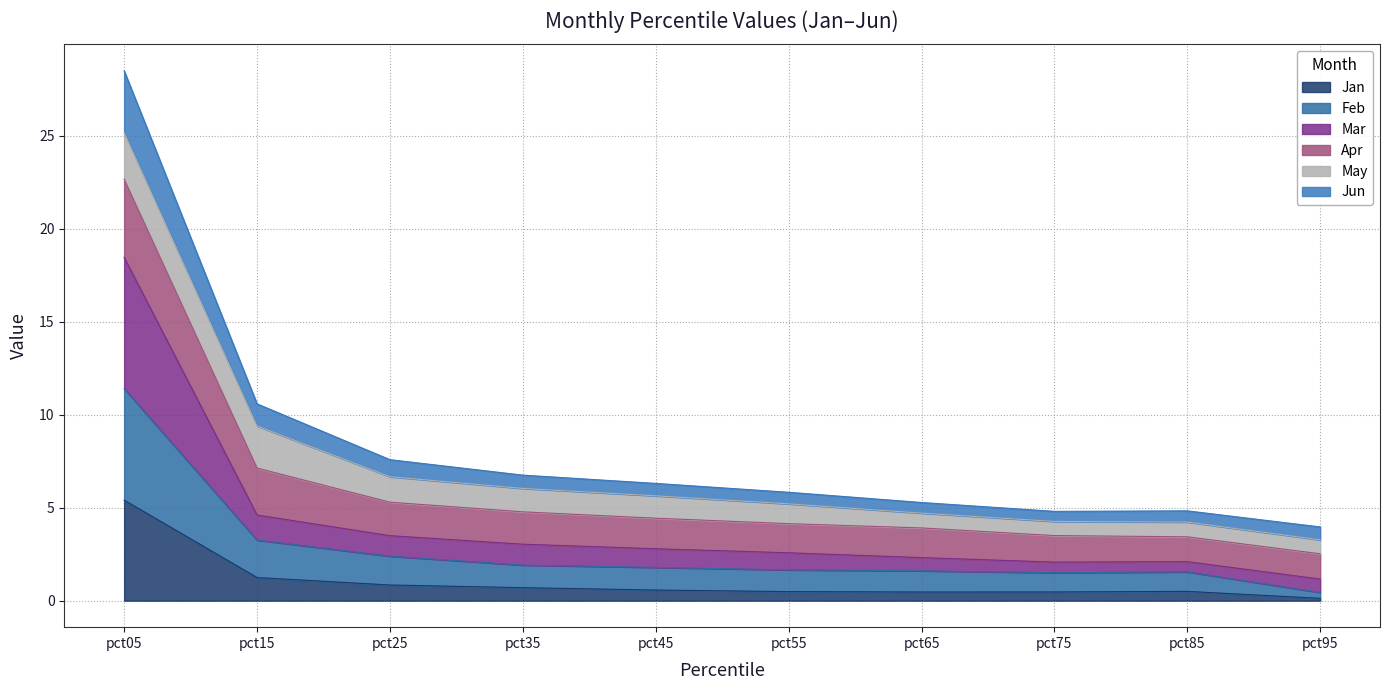

How many interior local peaks does the Jun series have?

1